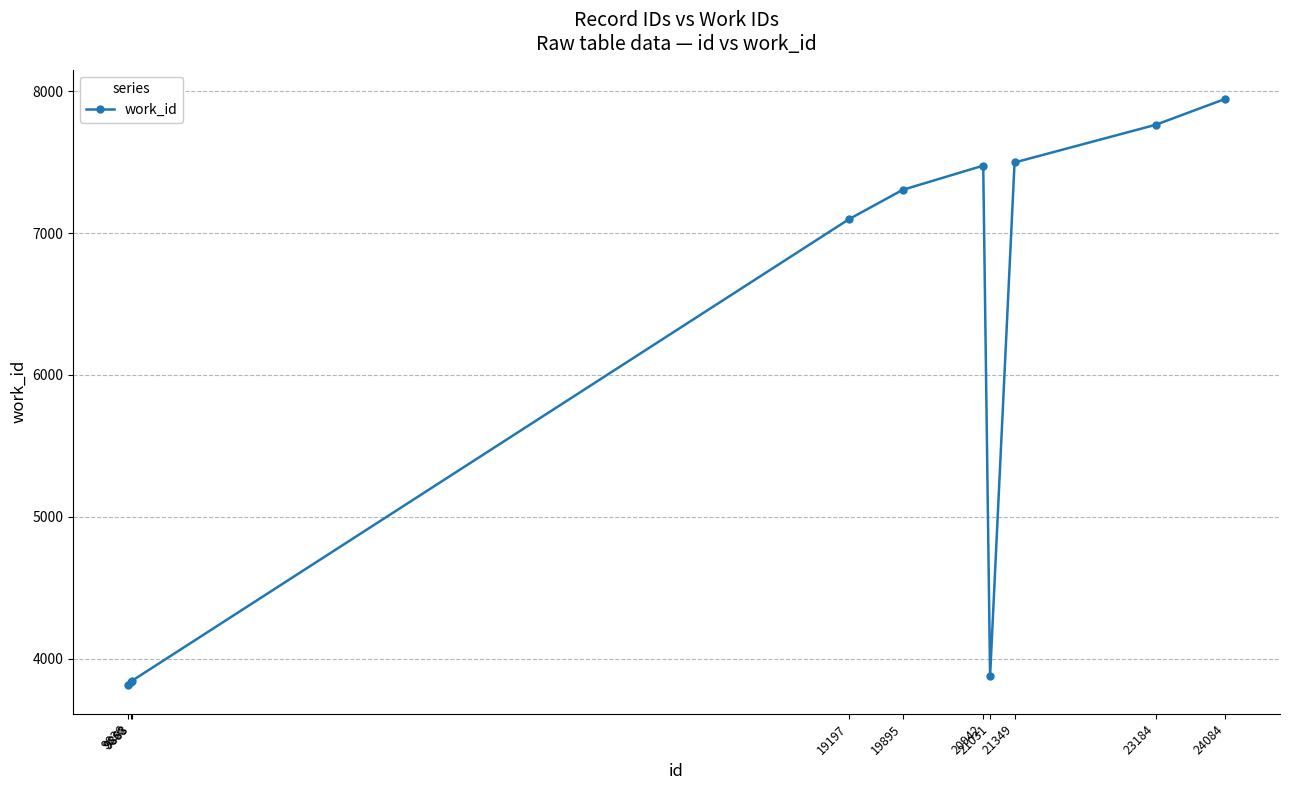

What is the sum of all values?

60452